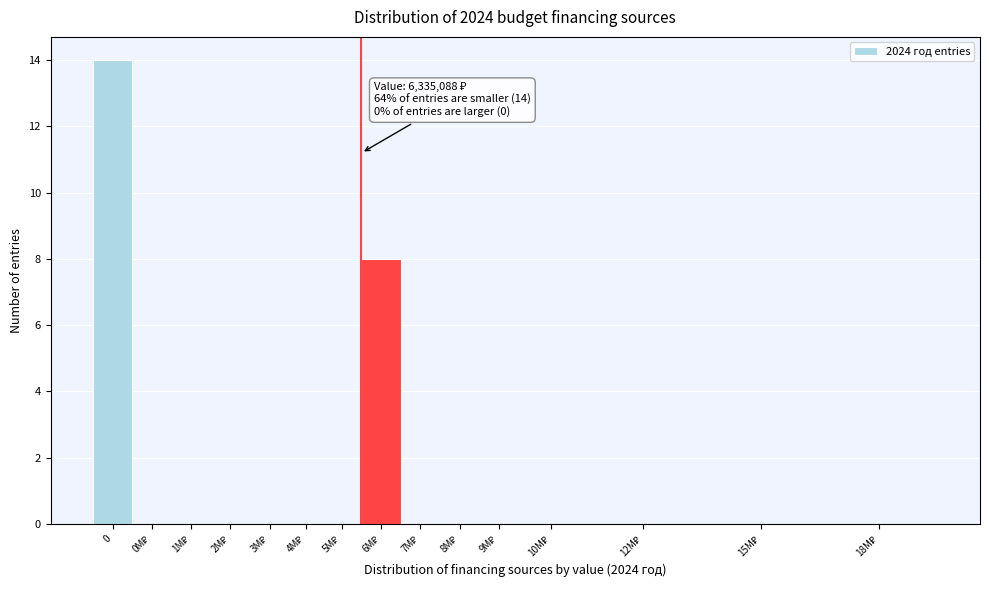

What is the maximum value shown in the chart?

14